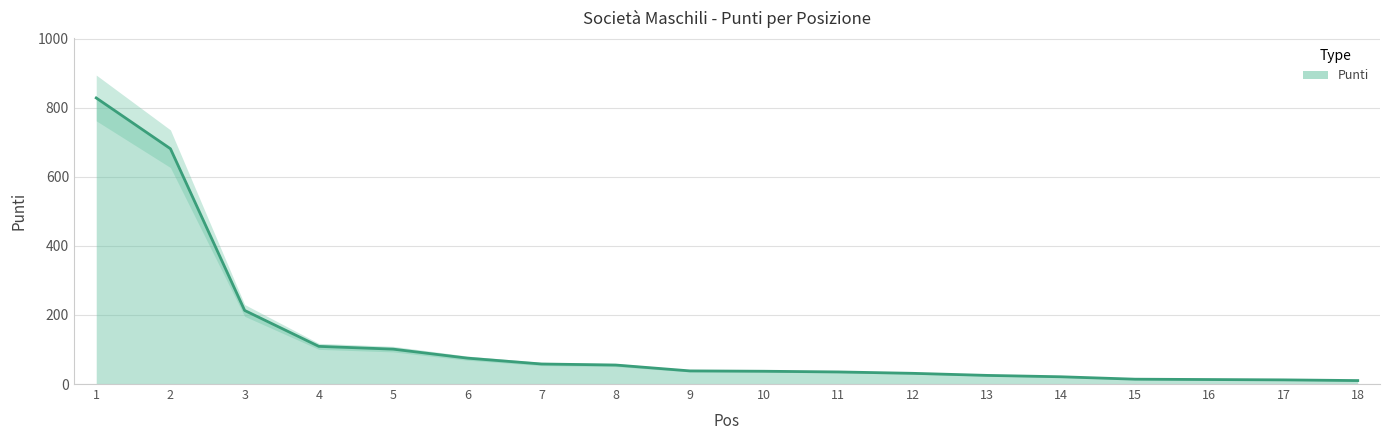

Reading left to right, extract all data points from this chart.

828	681	213	109	101	75	58	55	38	37	35	31	25	21	14	13	12	10